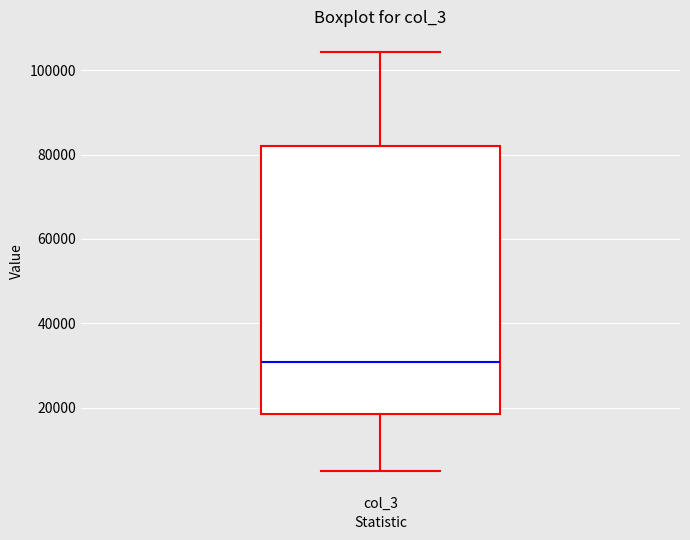

Where is the lower edge of the box for col_3 on the y-axis? The values are not printed on the chart, so give them approximately, as read against the axis.

18000